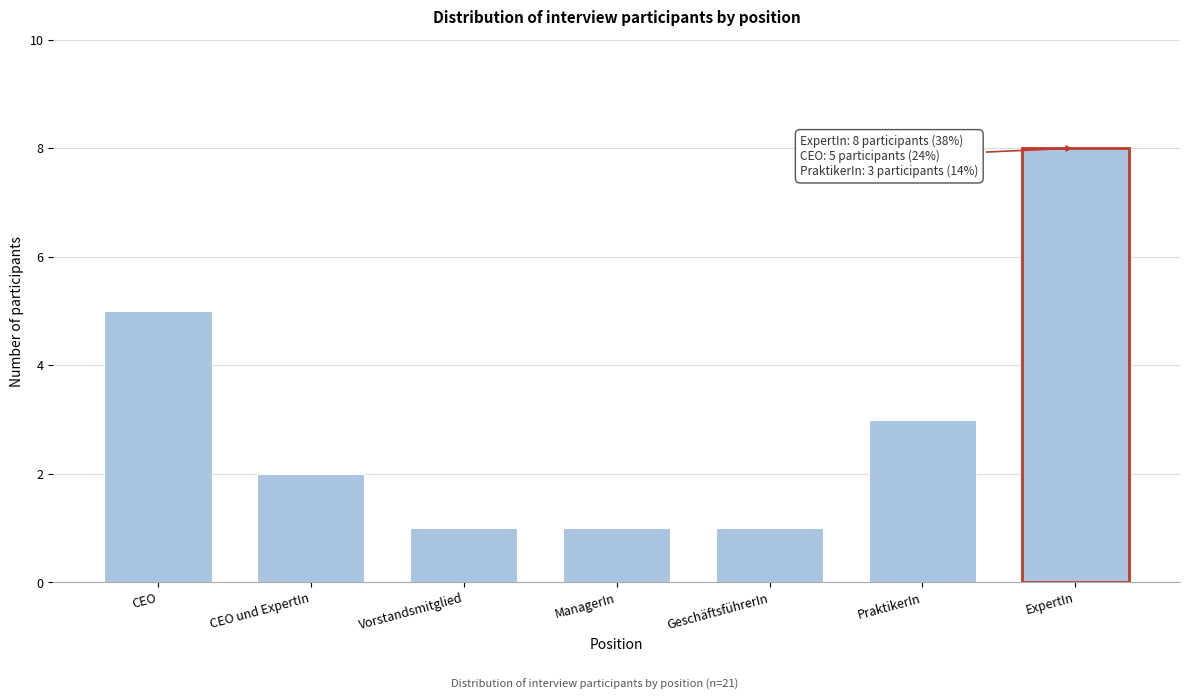

Reading left to right, list all the values displayed in this chart.

5	2	1	1	1	3	8